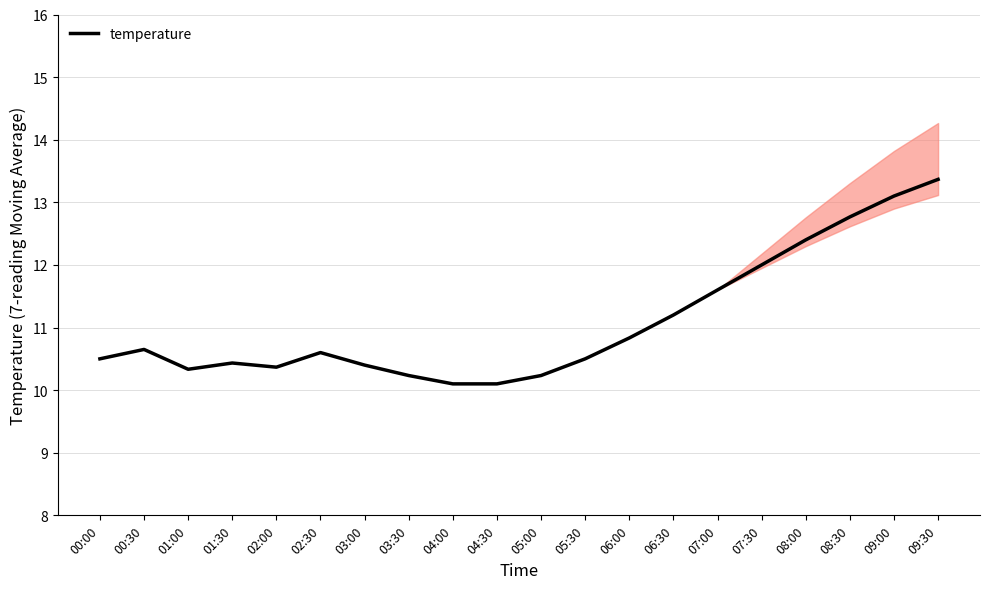

Between 05:00 and 01:00, which is larger?

01:00